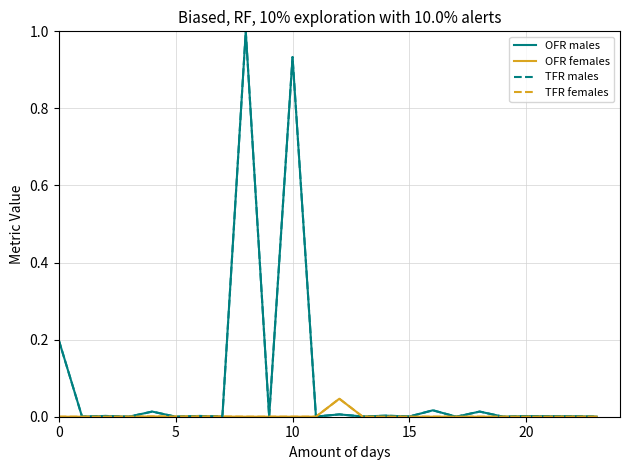

Does the chart display data point markers on the line(s)?

No